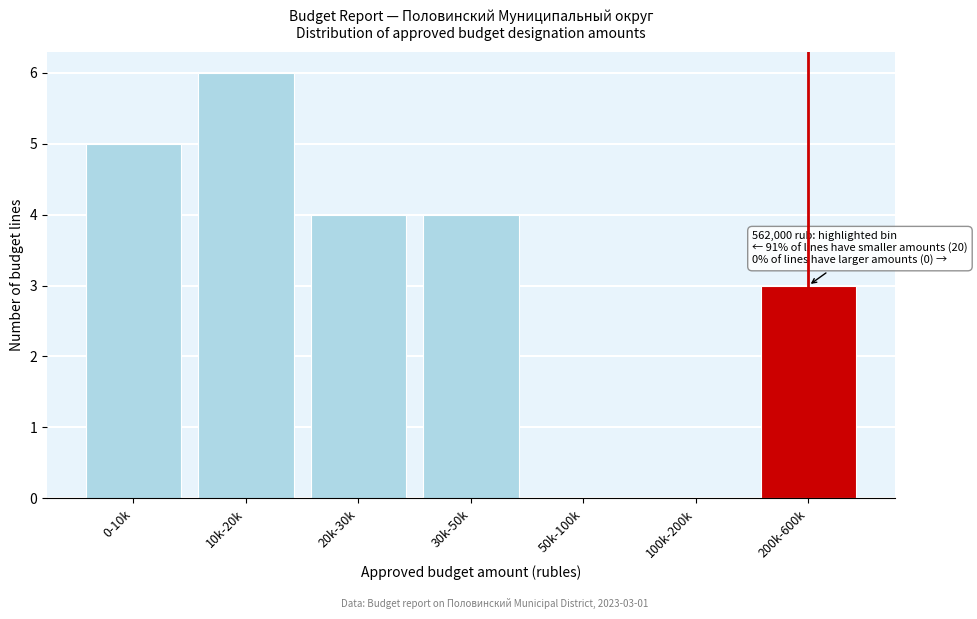

Reading left to right, transcribe all the data shown in this chart.

0-10k=5	10k-20k=6	20k-30k=4	30k-50k=4	50k-100k=0	100k-200k=0	200k-600k=3